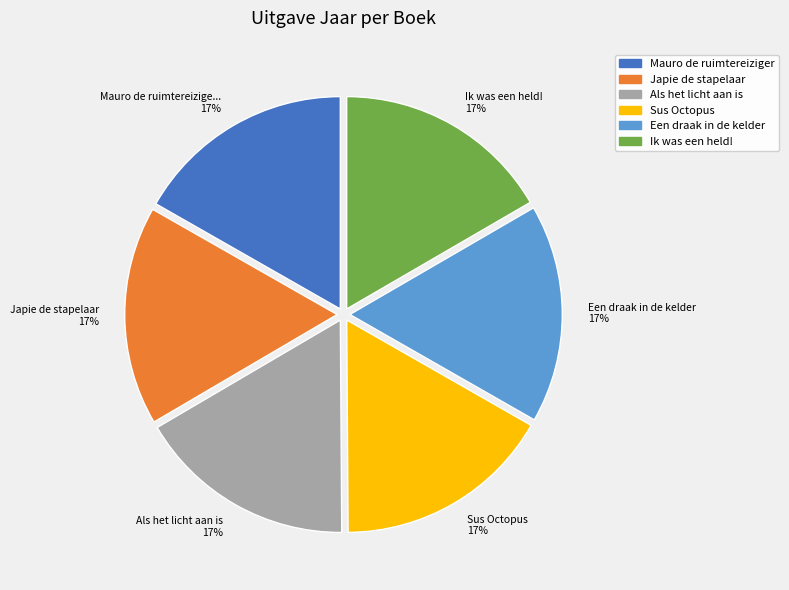

To the nearest percent, what percentage of the pie is Japie de stapelaar?

17%